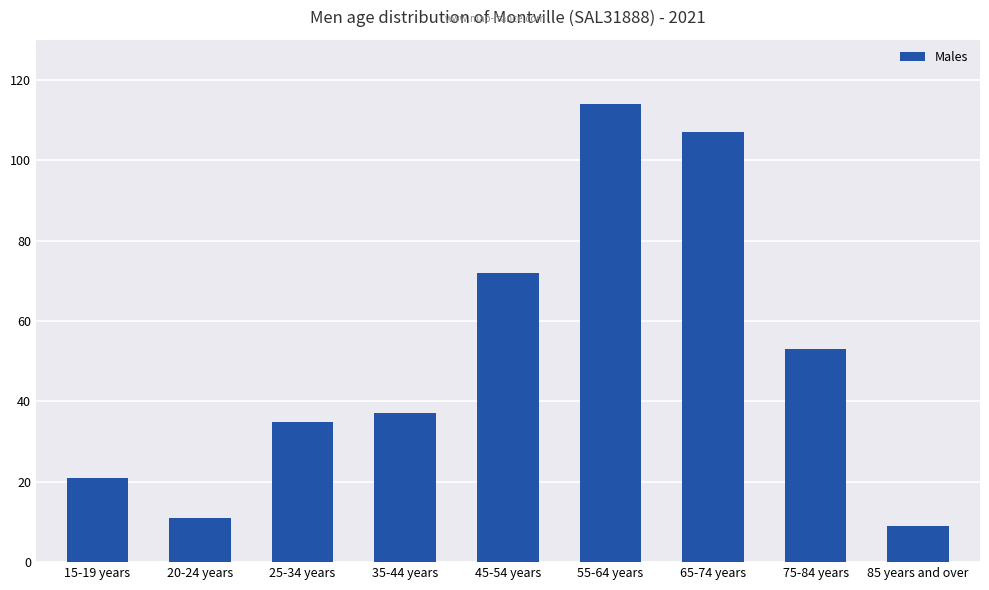

What is the approximate value at 85 years and over?

9